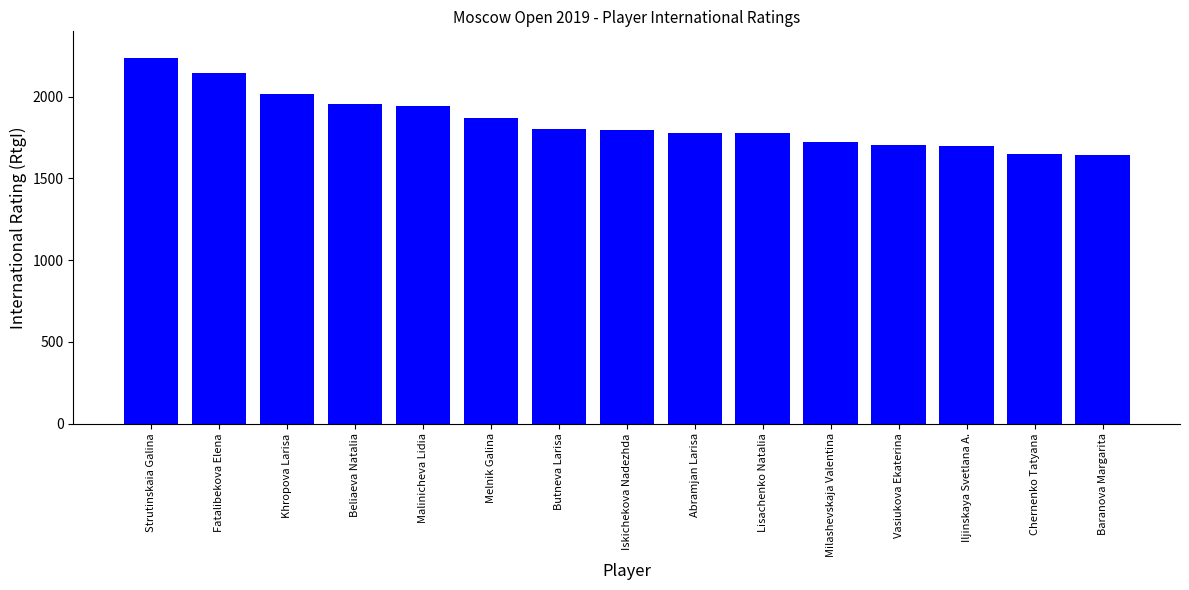

What is the change in value from Malinicheva Lidia to Chernenko Tatyana?

-298